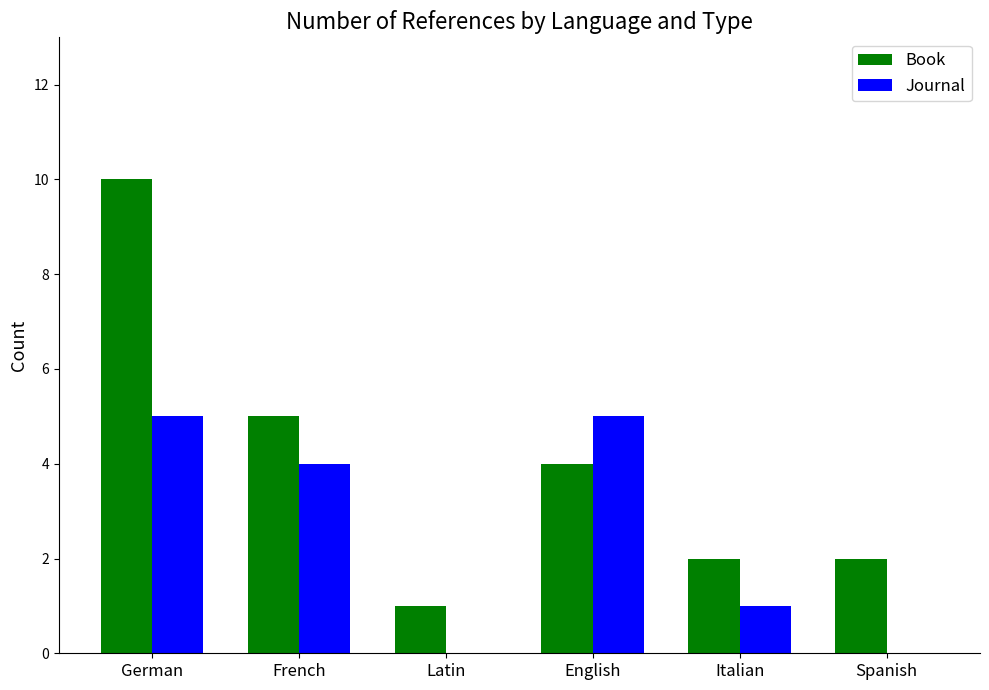

What are all the series names shown in the legend?

Book, Journal